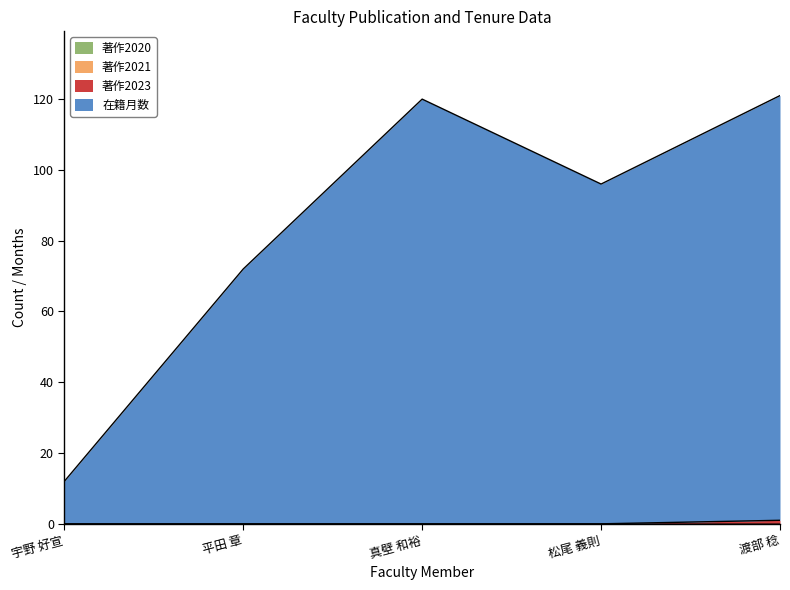

How many lines are shown in the chart?

4